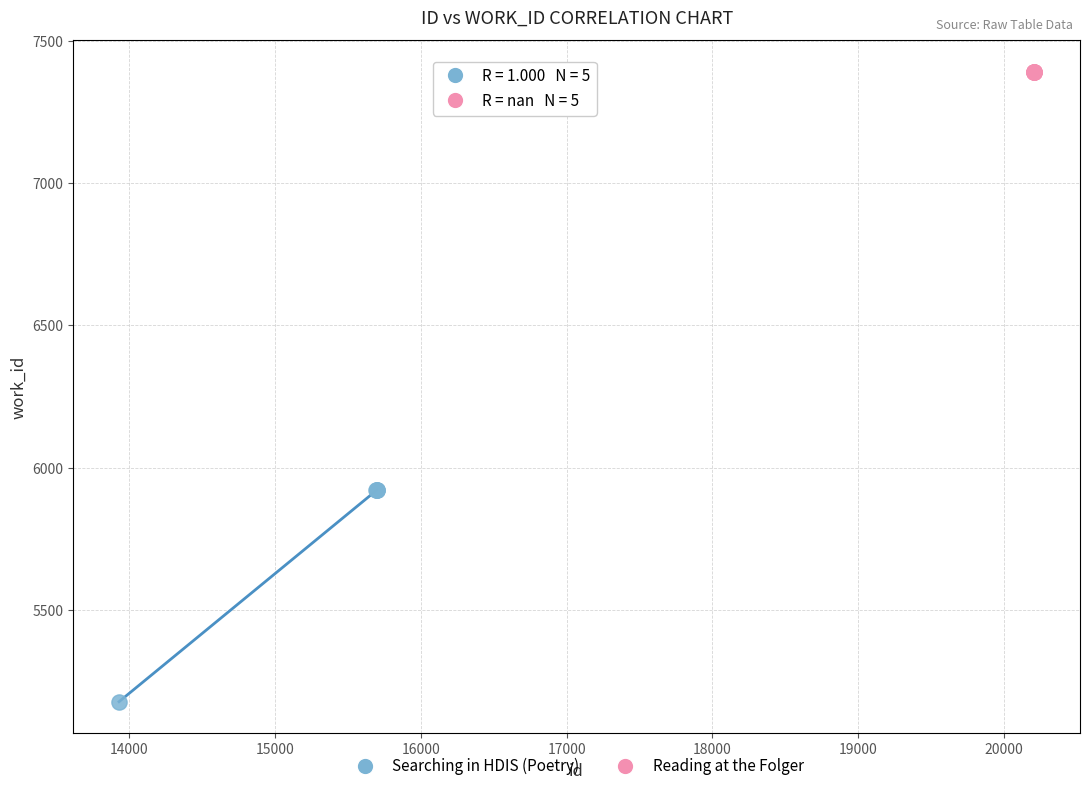

Which series contains the highest Y value?

Reading at the Folger